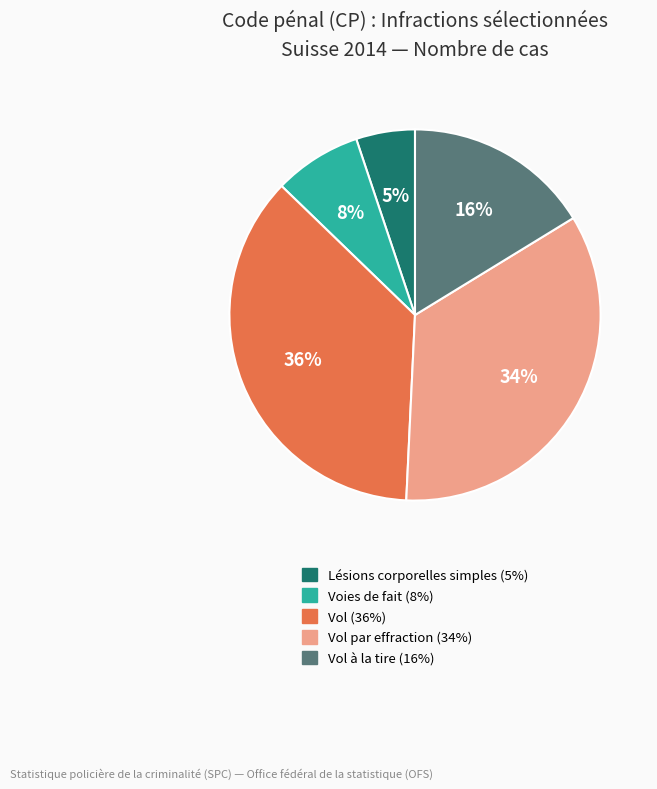

To the nearest percent, what is the average slice percentage?

20%